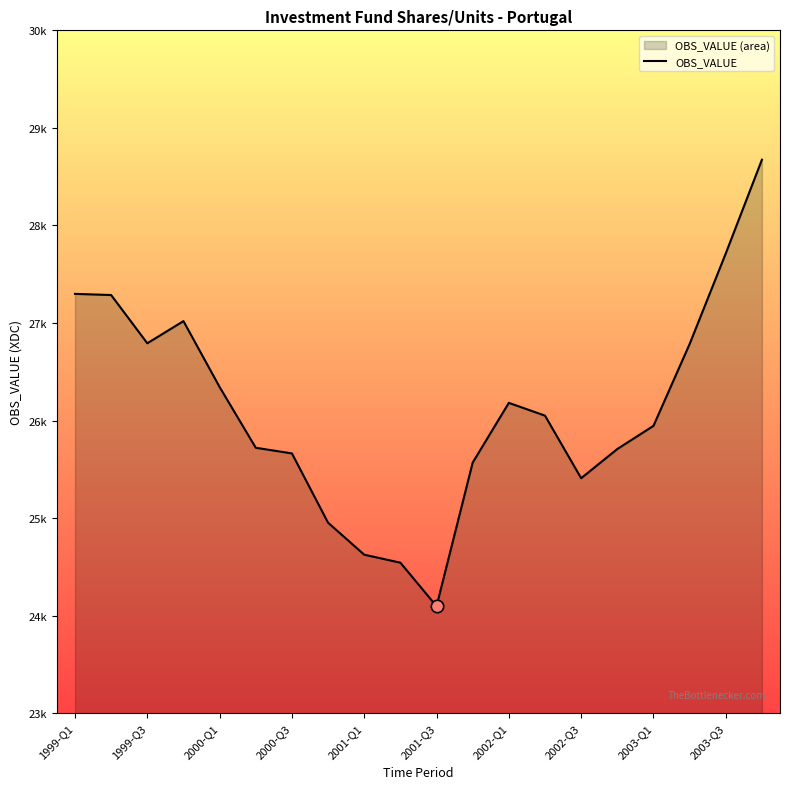

Which has a higher value, 17 or 1999-Q1?

1999-Q1